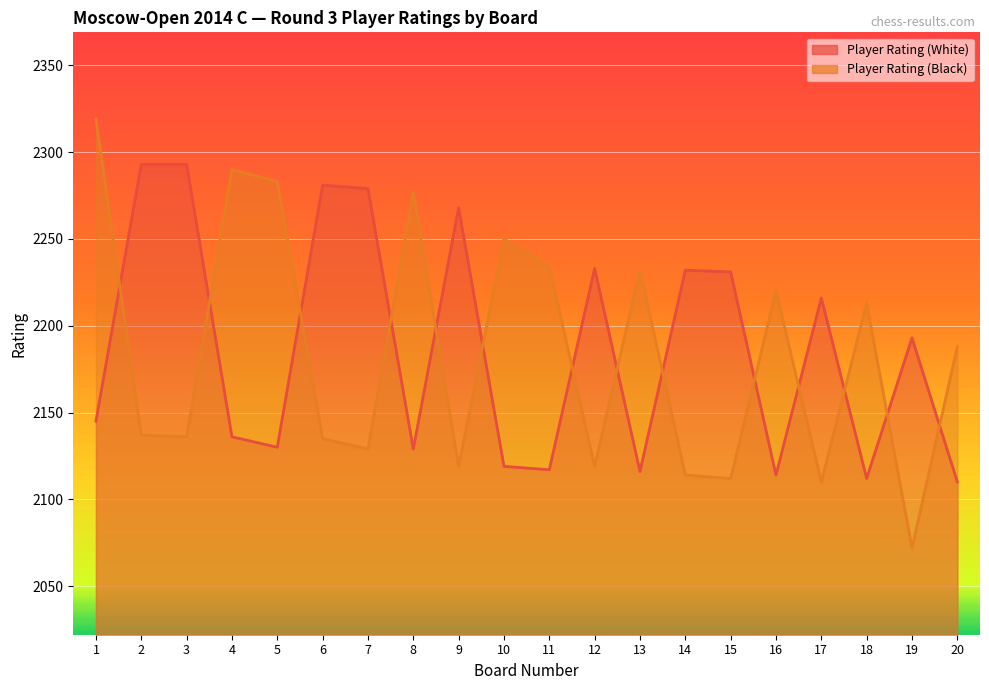

Where is Player Rating (White) nearest to the value 2201?

19